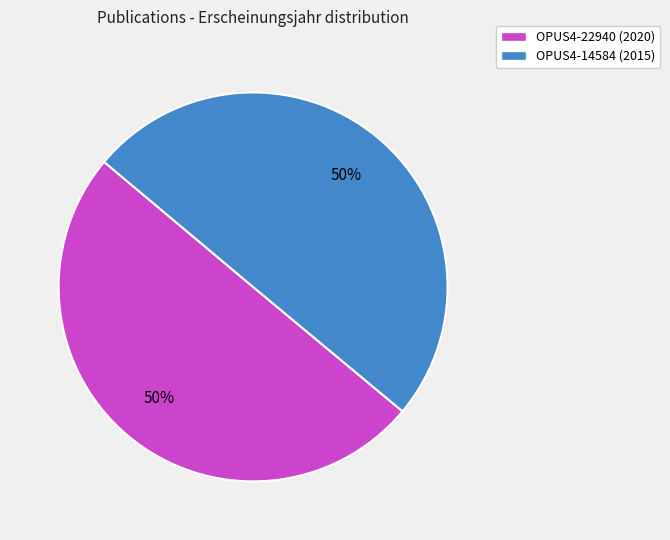

To the nearest percent, what is the combined percentage of OPUS4-22940 (2020) and OPUS4-14584 (2015)?

100%